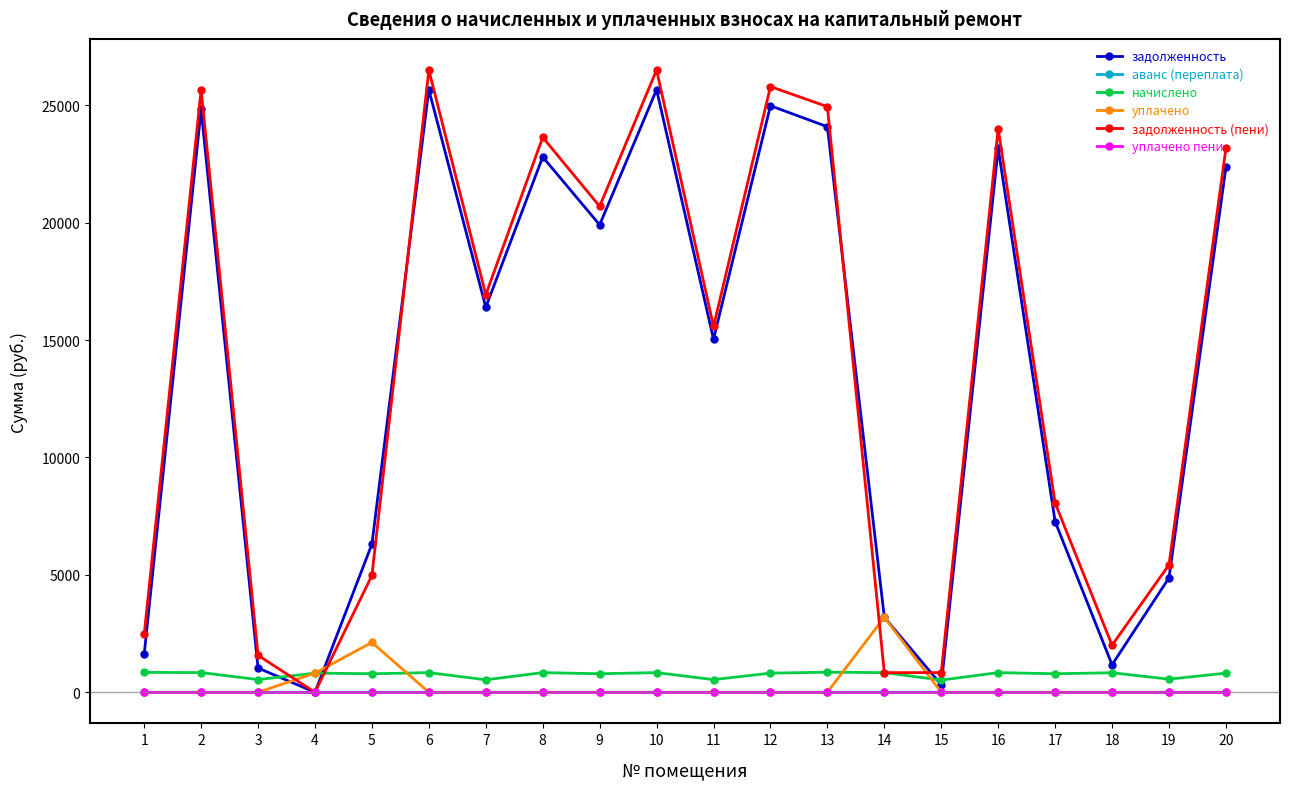

Is the value of начислено at 18 greater than the value of аванс (переплата) at 8?

Yes